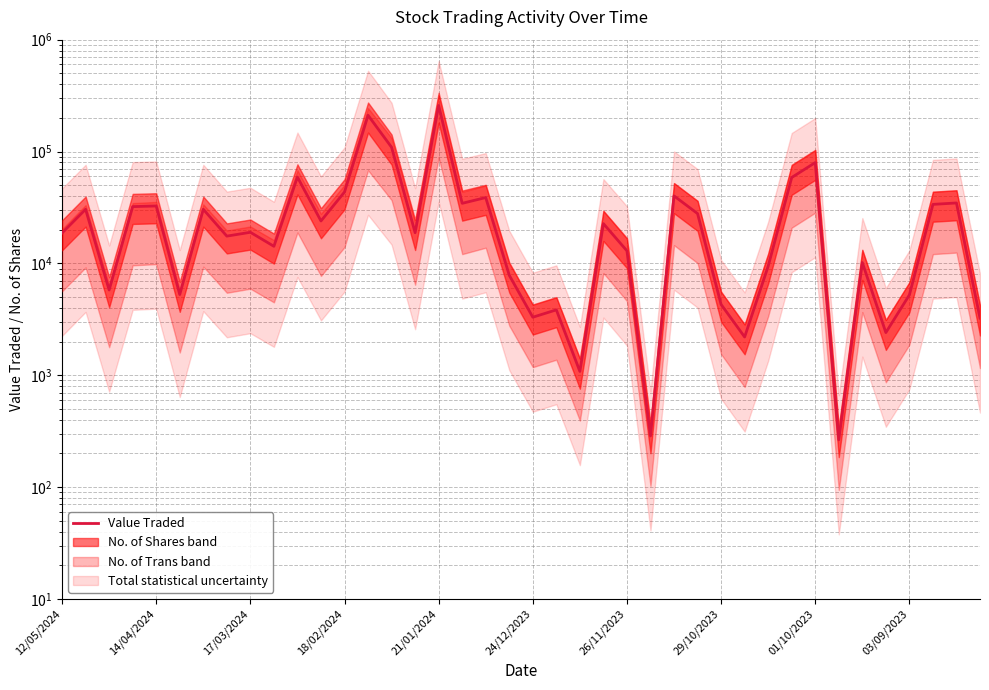

Between 15 and 34, which is larger?

15